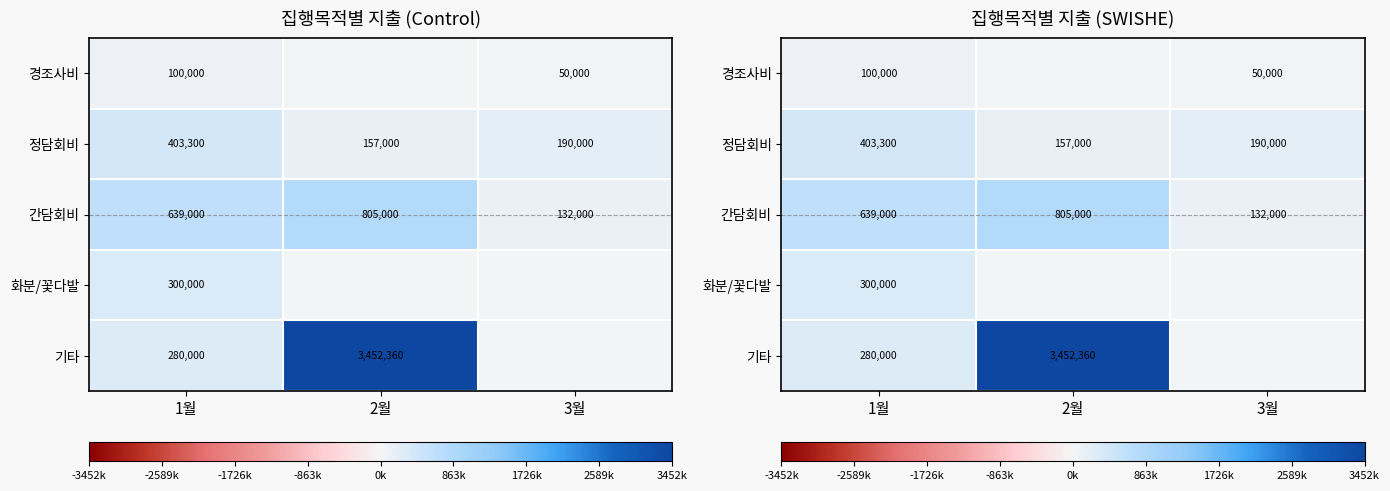

The value of 화분/꽃다발 at 1월 is 300000. True or false?

True